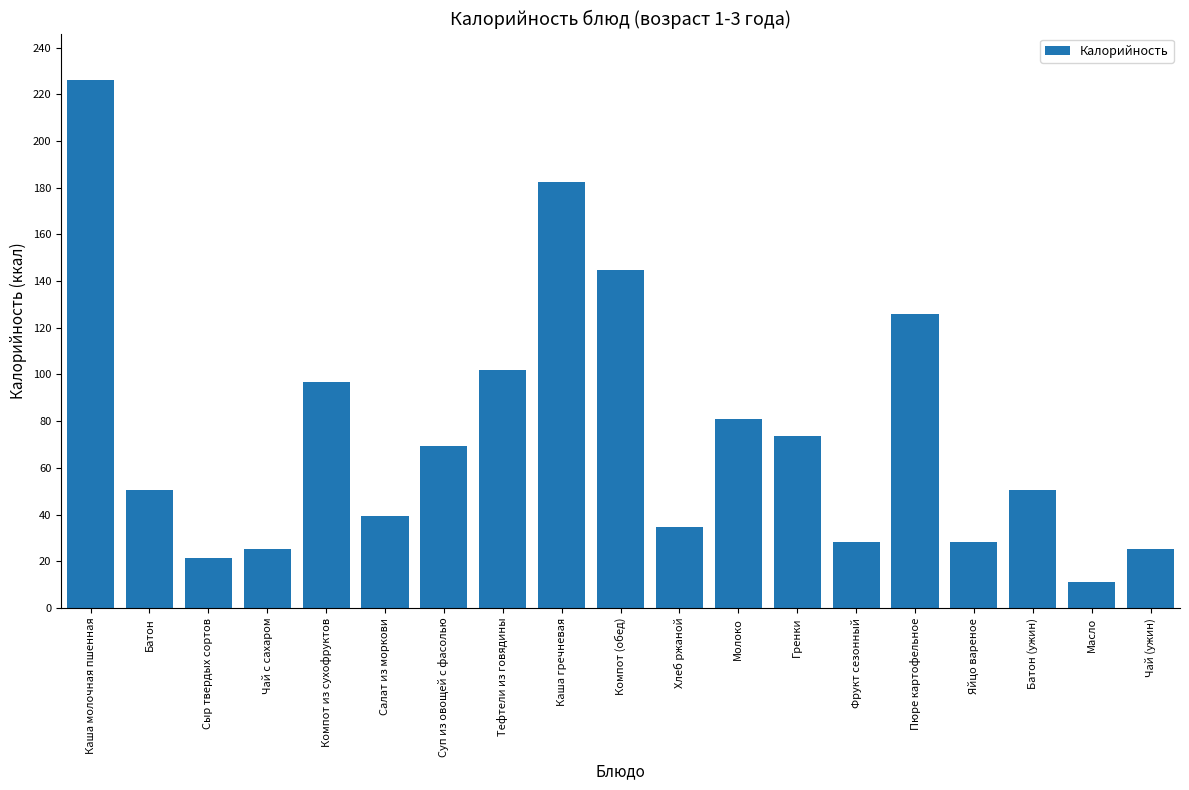

Where does the data first go above 50?

Каша молочная пшенная